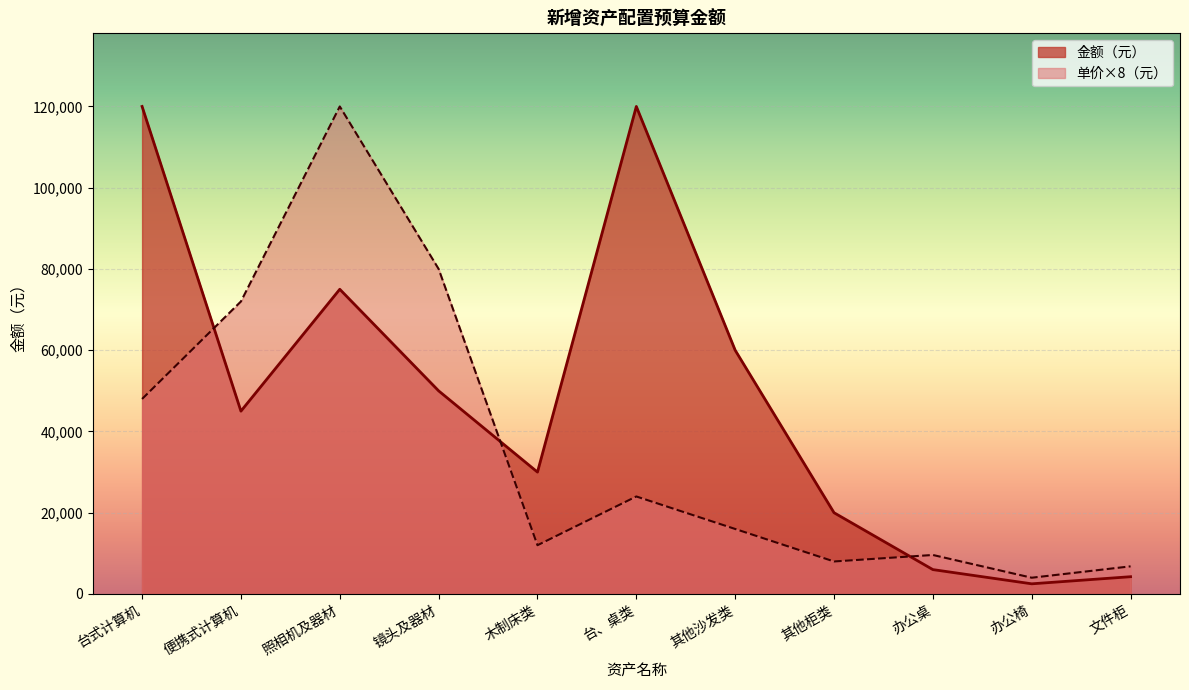

What position from the left is 木制床类?

5